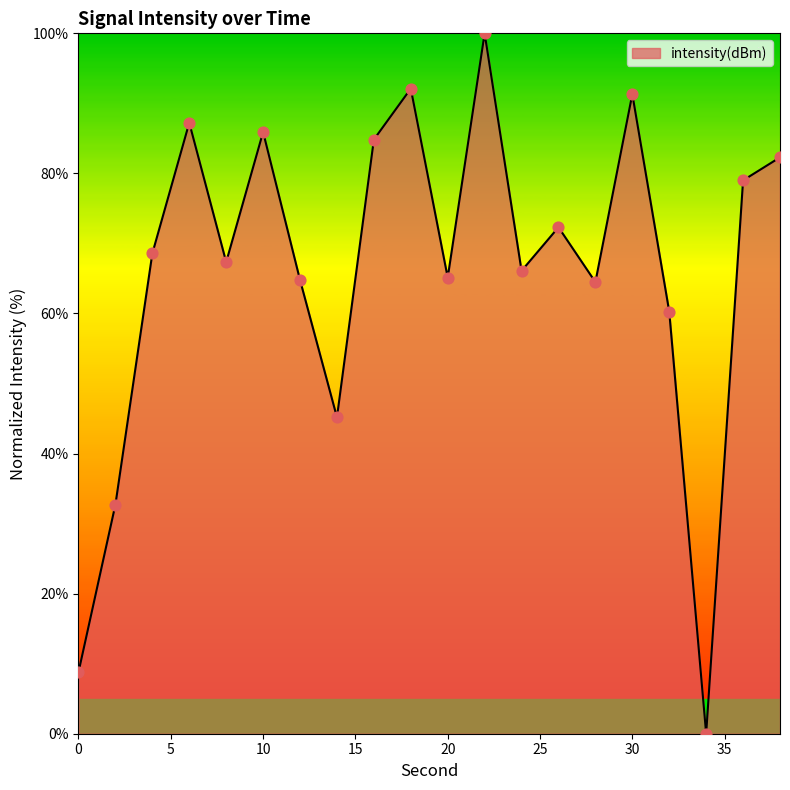

What is the maximum value shown in the chart?

100.0